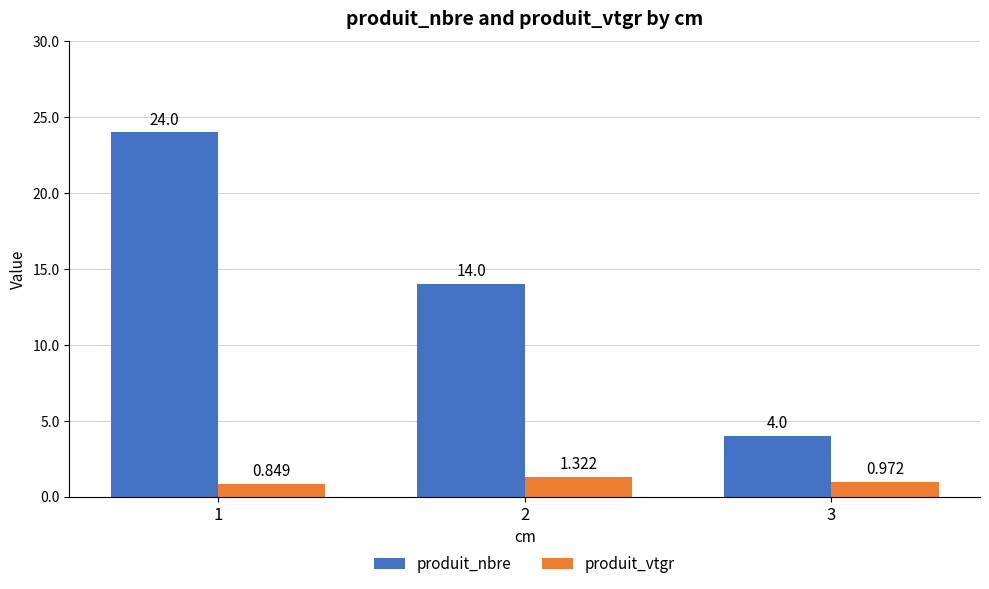

Between 1 and 2, which series saw the biggest shift?

produit_nbre